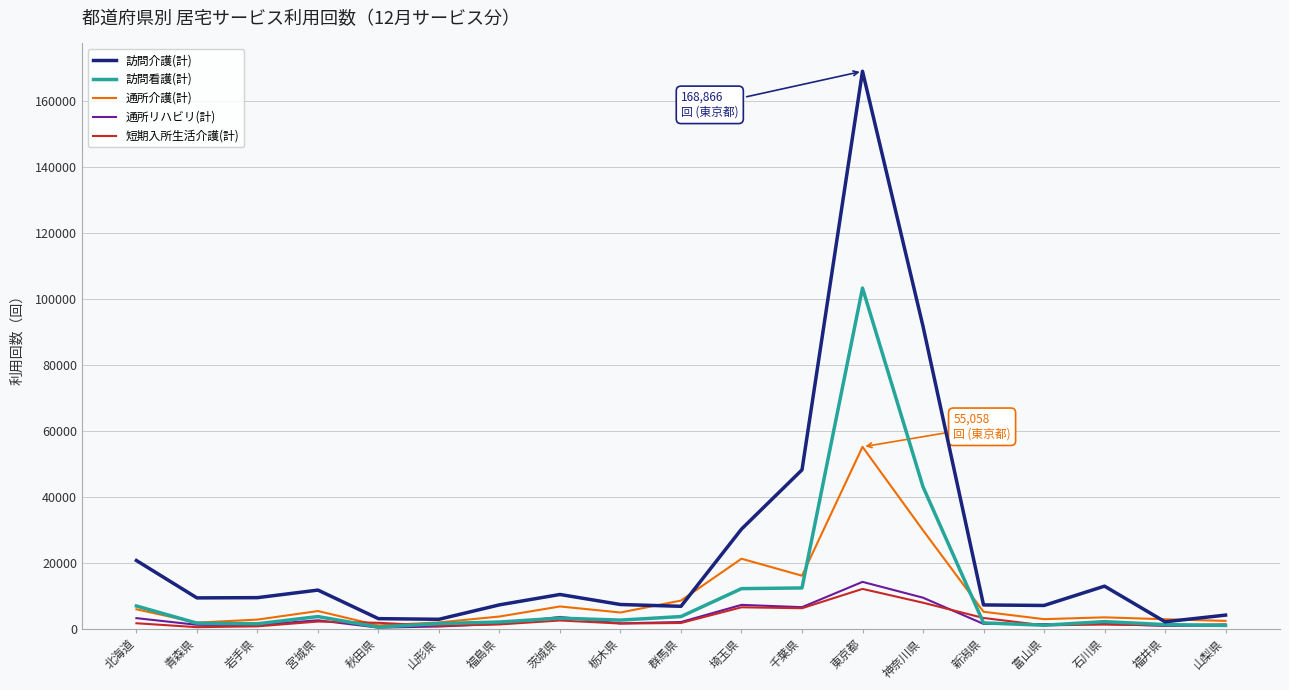

Between 千葉県 and 新潟県, which series saw the biggest shift?

訪問介護(計)